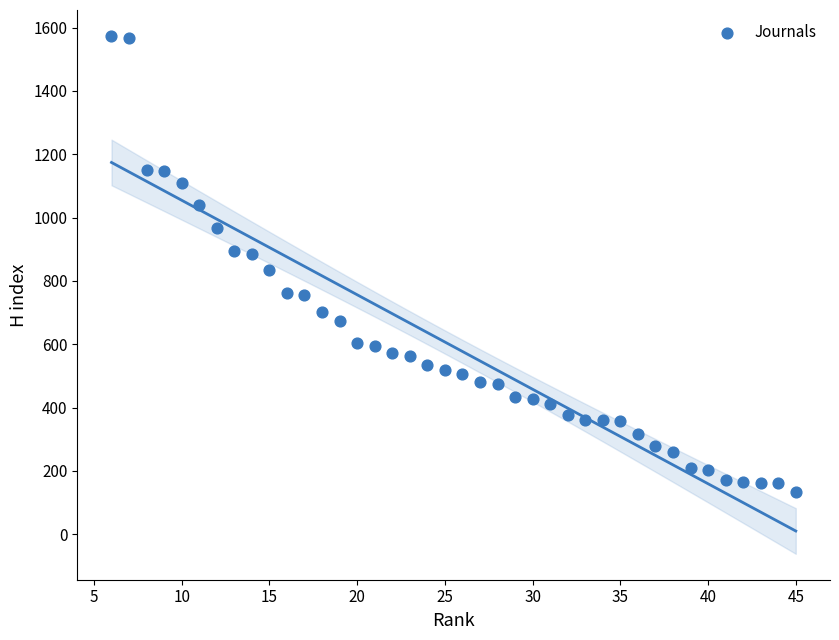

What is the range of X values (max minus min)?

39